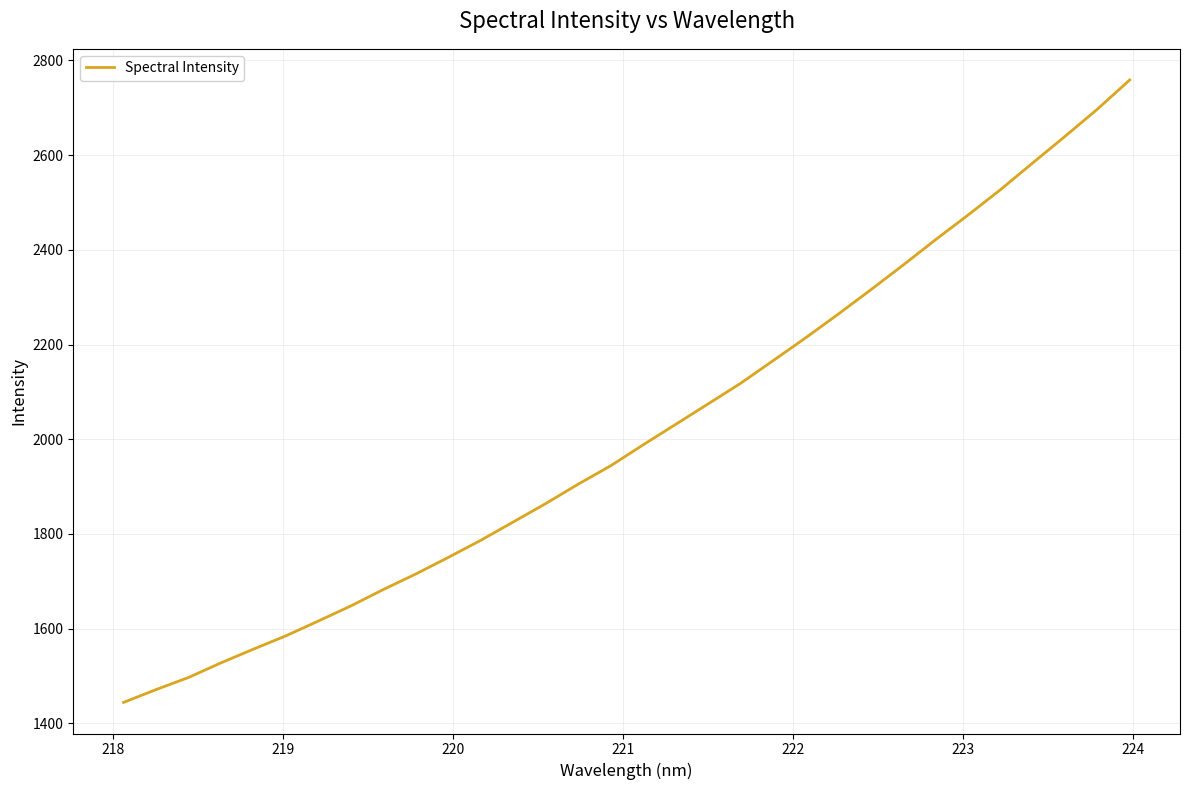

What is the difference between the maximum and minimum values?

1314.5